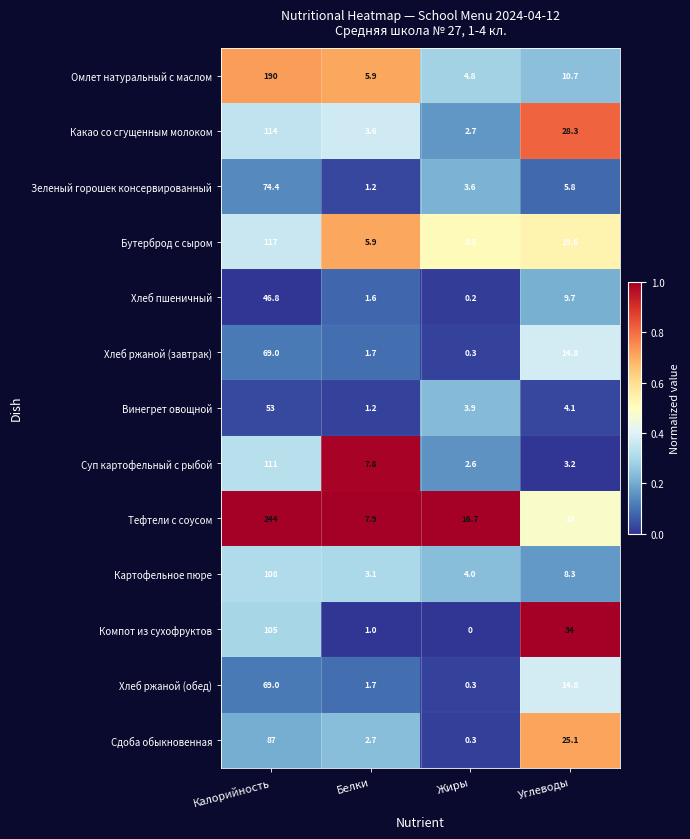

At which category is the sum across all series the highest?

Калорийность